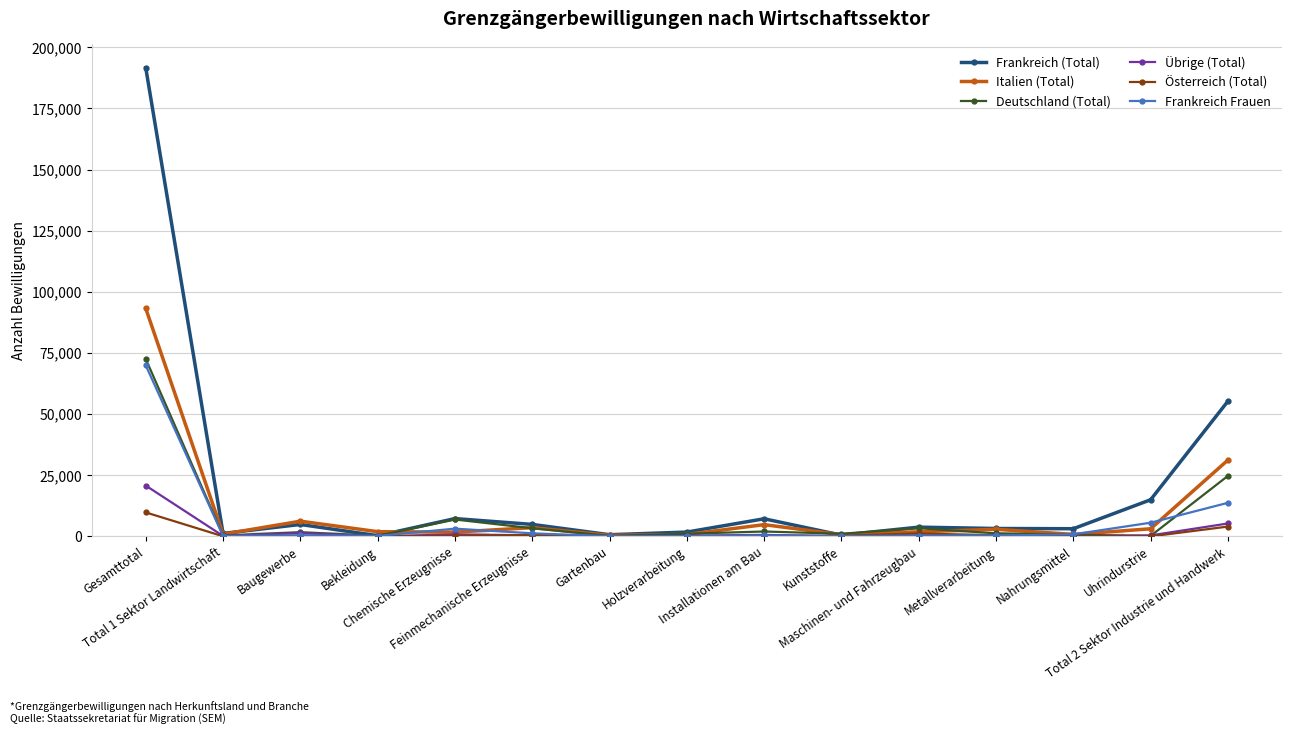

How many distinct data groups are displayed?

6